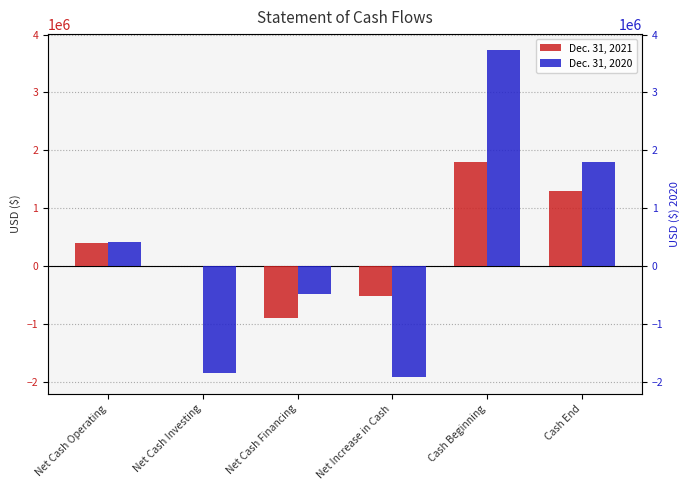

At which label does Dec. 31, 2020 reach its peak?

Cash Beginning